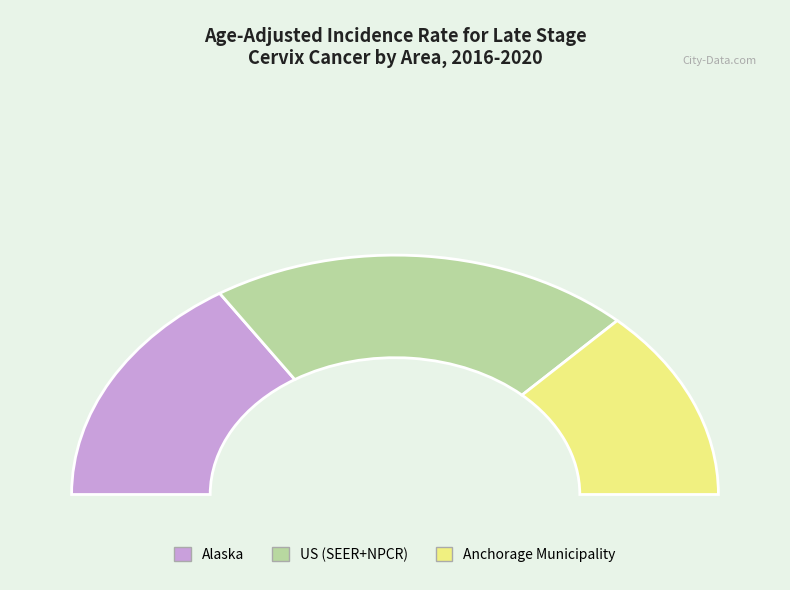

Combined, do Anchorage Municipality and Alaska account for over 50%?

Yes